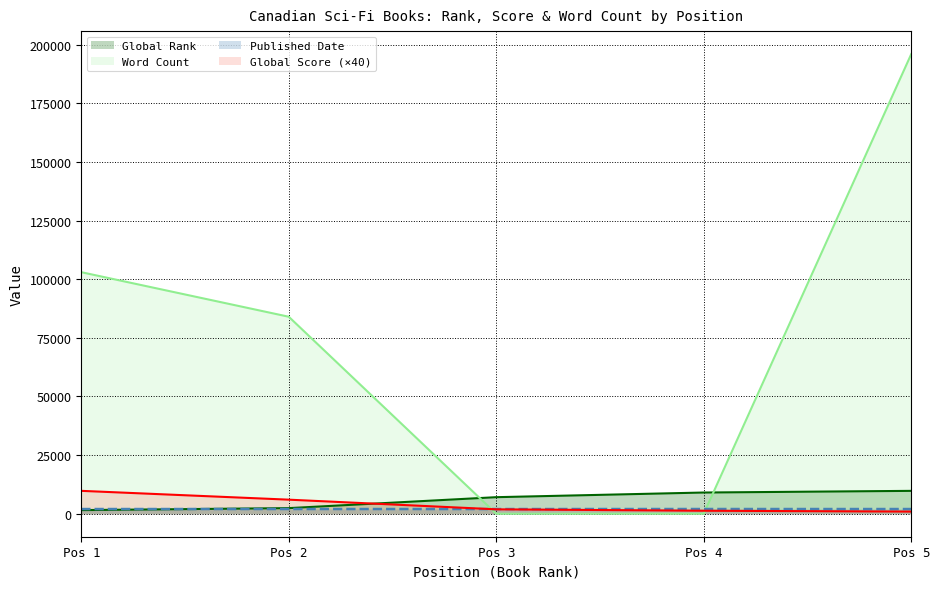

What is the difference between the Published Date values at Pos 2 and Pos 4?

3